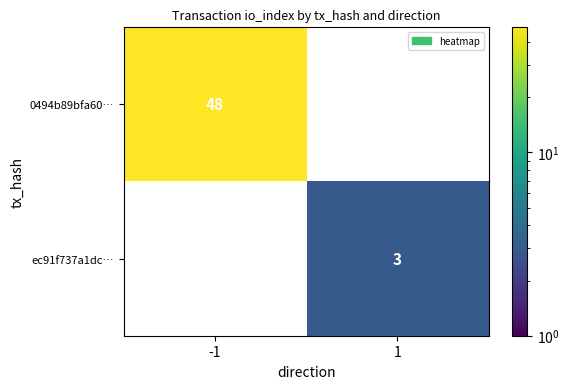

The ec91f737a1dc… series shows 1 at 1. True or false?

False